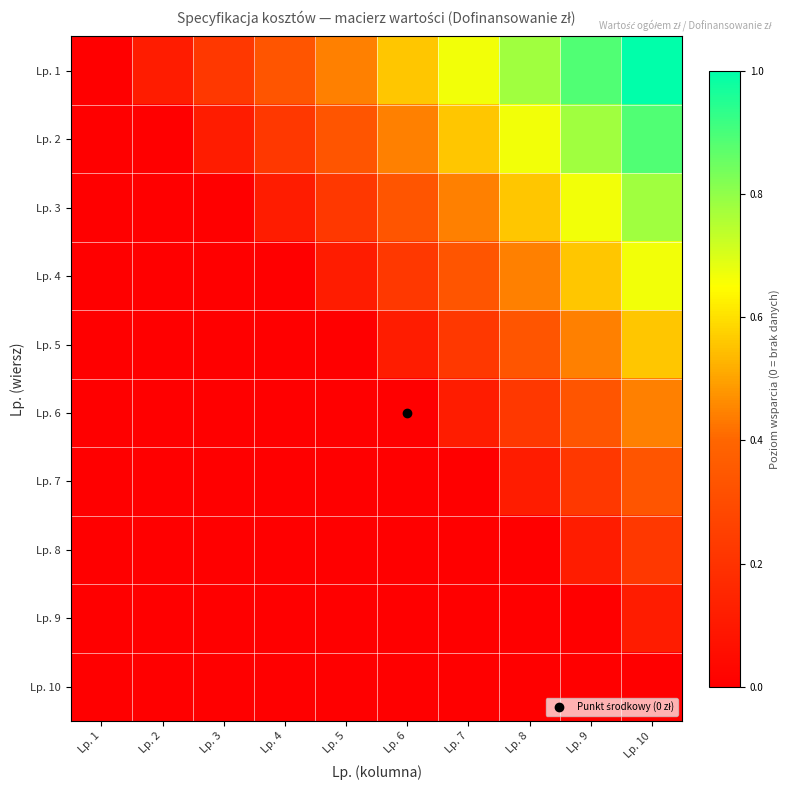

Reading right to left, what are all the values shown in this chart?

Lp. 1: Lp. 10=1.0	Lp. 9=0.9	Lp. 8=0.8	Lp. 7=0.7	Lp. 6=0.6	Lp. 5=0.4	Lp. 4=0.3	Lp. 3=0.2	Lp. 2=0.1	Lp. 1=0.0
Lp. 2: Lp. 10=0.9	Lp. 9=0.8	Lp. 8=0.7	Lp. 7=0.6	Lp. 6=0.4	Lp. 5=0.3	Lp. 4=0.2	Lp. 3=0.1	Lp. 2=0.0	Lp. 1=0.0
Lp. 3: Lp. 10=0.8	Lp. 9=0.7	Lp. 8=0.6	Lp. 7=0.4	Lp. 6=0.3	Lp. 5=0.2	Lp. 4=0.1	Lp. 3=0.0	Lp. 2=0.0	Lp. 1=0.0
Lp. 4: Lp. 10=0.7	Lp. 9=0.6	Lp. 8=0.4	Lp. 7=0.3	Lp. 6=0.2	Lp. 5=0.1	Lp. 4=0.0	Lp. 3=0.0	Lp. 2=0.0	Lp. 1=0.0
Lp. 5: Lp. 10=0.6	Lp. 9=0.4	Lp. 8=0.3	Lp. 7=0.2	Lp. 6=0.1	Lp. 5=0.0	Lp. 4=0.0	Lp. 3=0.0	Lp. 2=0.0	Lp. 1=0.0
Lp. 6: Lp. 10=0.4	Lp. 9=0.3	Lp. 8=0.2	Lp. 7=0.1	Lp. 6=0.0	Lp. 5=0.0	Lp. 4=0.0	Lp. 3=0.0	Lp. 2=0.0	Lp. 1=0.0
Lp. 7: Lp. 10=0.3	Lp. 9=0.2	Lp. 8=0.1	Lp. 7=0.0	Lp. 6=0.0	Lp. 5=0.0	Lp. 4=0.0	Lp. 3=0.0	Lp. 2=0.0	Lp. 1=0.0
Lp. 8: Lp. 10=0.2	Lp. 9=0.1	Lp. 8=0.0	Lp. 7=0.0	Lp. 6=0.0	Lp. 5=0.0	Lp. 4=0.0	Lp. 3=0.0	Lp. 2=0.0	Lp. 1=0.0
Lp. 9: Lp. 10=0.1	Lp. 9=0.0	Lp. 8=0.0	Lp. 7=0.0	Lp. 6=0.0	Lp. 5=0.0	Lp. 4=0.0	Lp. 3=0.0	Lp. 2=0.0	Lp. 1=0.0
Lp. 10: Lp. 10=0.0	Lp. 9=0.0	Lp. 8=0.0	Lp. 7=0.0	Lp. 6=0.0	Lp. 5=0.0	Lp. 4=0.0	Lp. 3=0.0	Lp. 2=0.0	Lp. 1=0.0